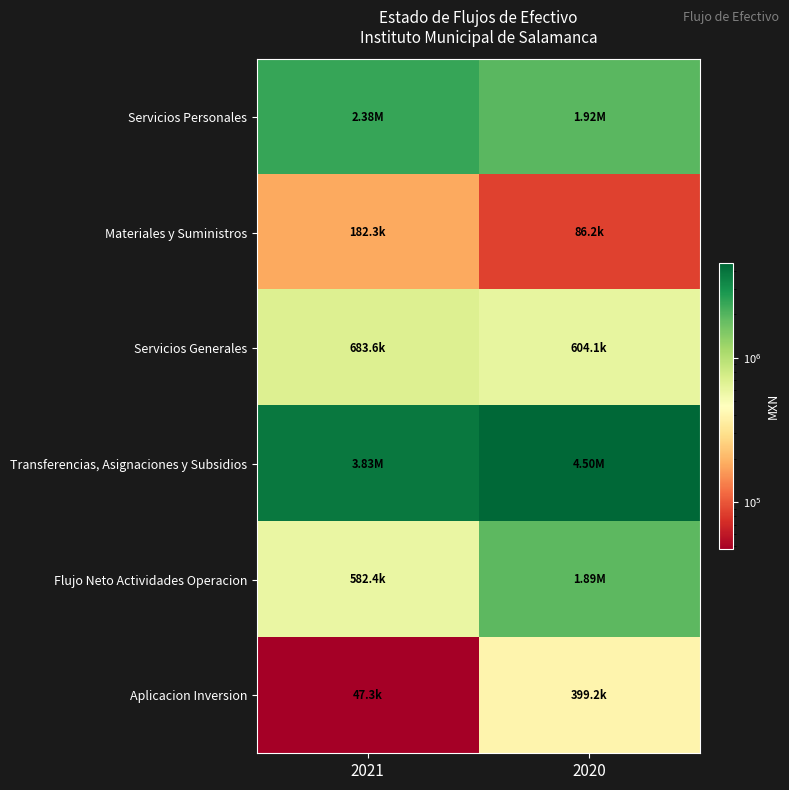

Reading right to left, extract all data points from this chart.

Servicios Personales: 2020=1923873.9	2021=2380477.2
Materiales y Suministros: 2020=86219.1	2021=182341.9
Servicios Generales: 2020=604097.5	2021=683560.2
Transferencias, Asignaciones y Subsidios: 2020=4500000.0	2021=3828750.0
Flujo Neto Actividades Operacion: 2020=1885809.5	2021=582370.8
Aplicacion Inversion: 2020=399188.8	2021=47257.5